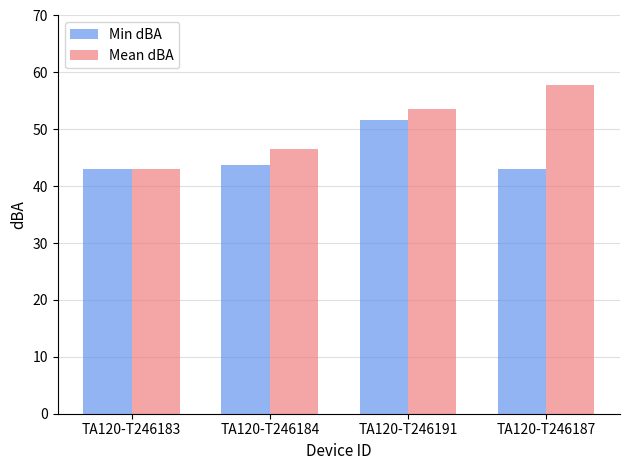

What is the sum of the Mean dBA values at TA120-T246187 and TA120-T246183?

100.8